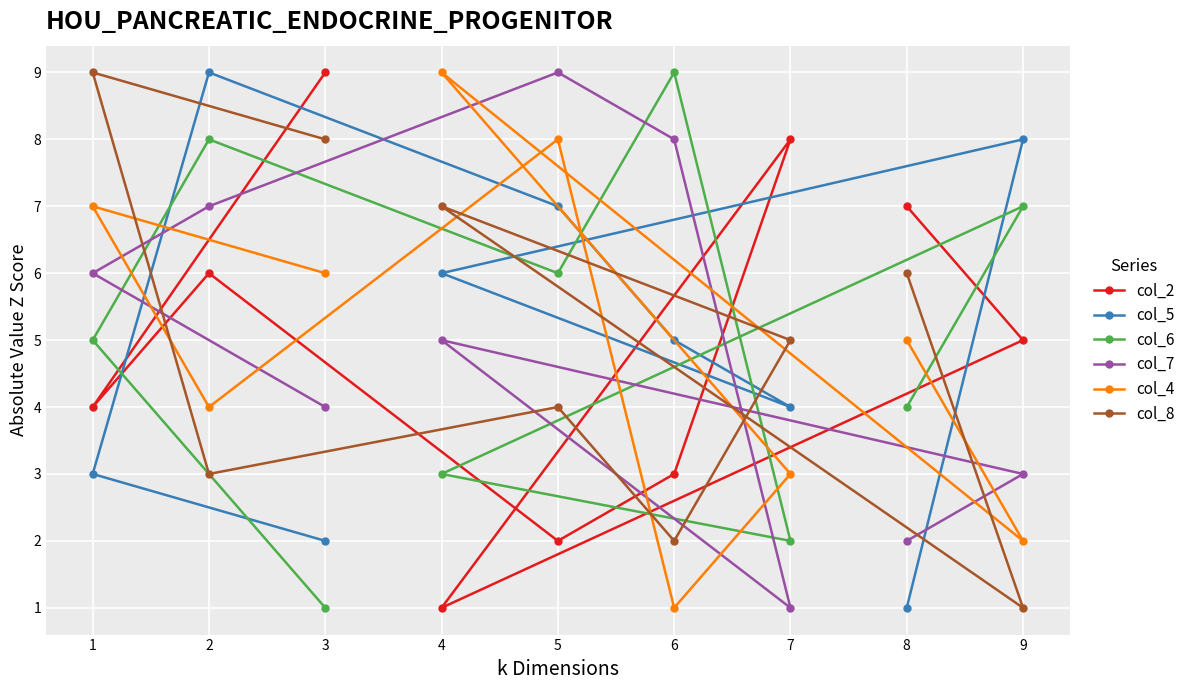

What is the maximum value for col_7?

9